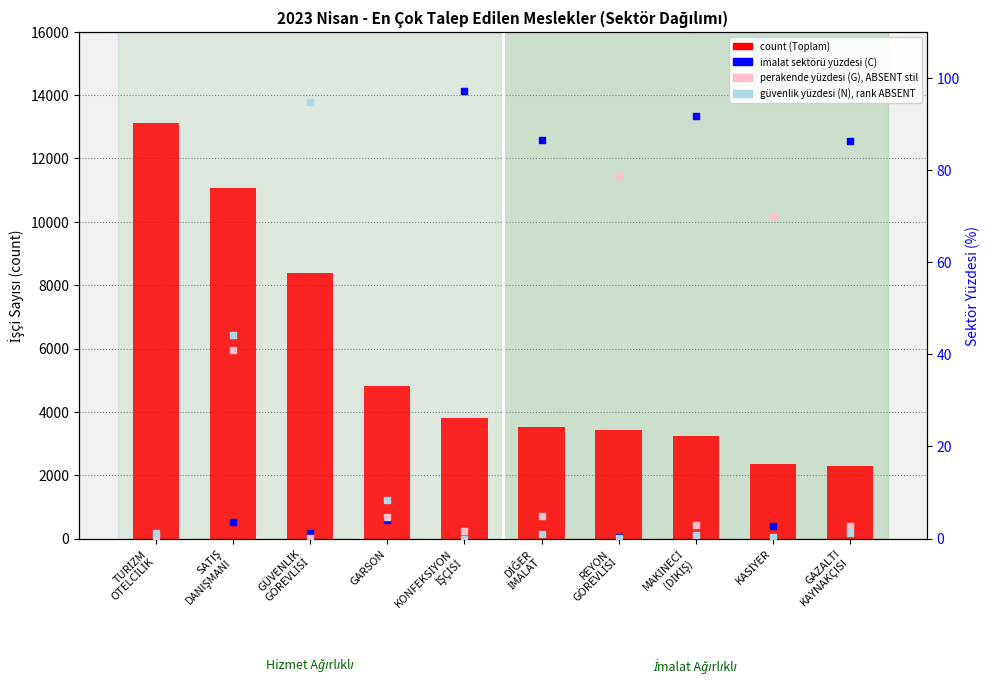

Which series reaches the maximum Y coordinate?

count (Sütun Toplamı)